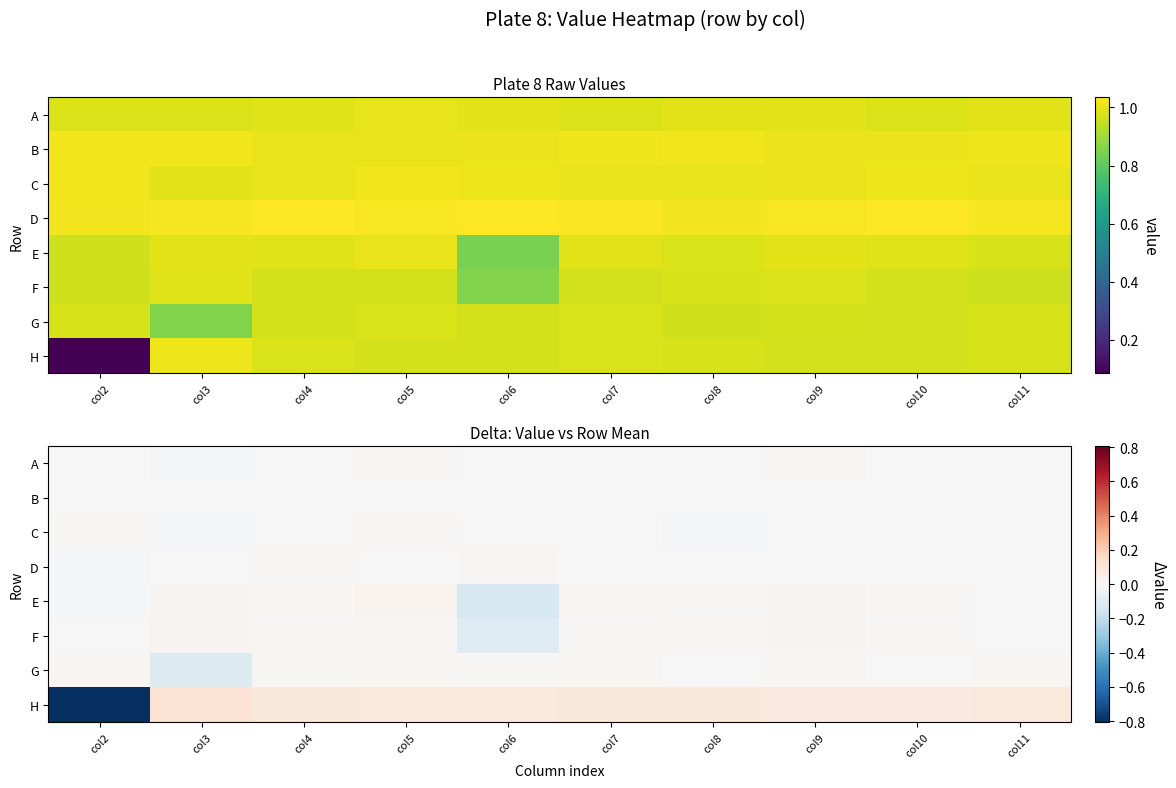

At which category does the chart reach its minimum across all series?

col2